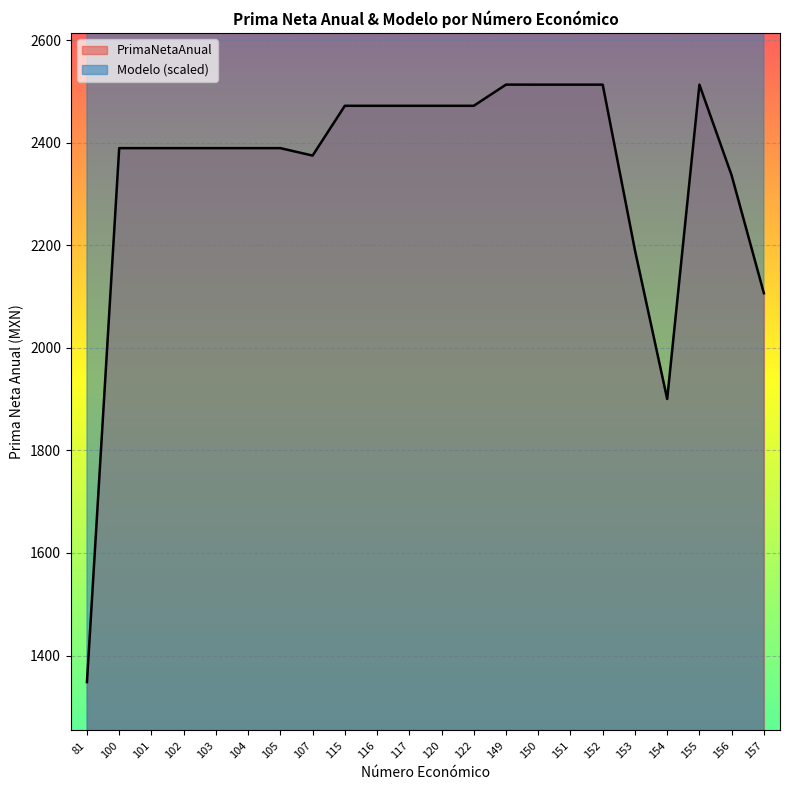

True or false: PrimaNetaAnual has more than 0 points higher than both neighbors.

True